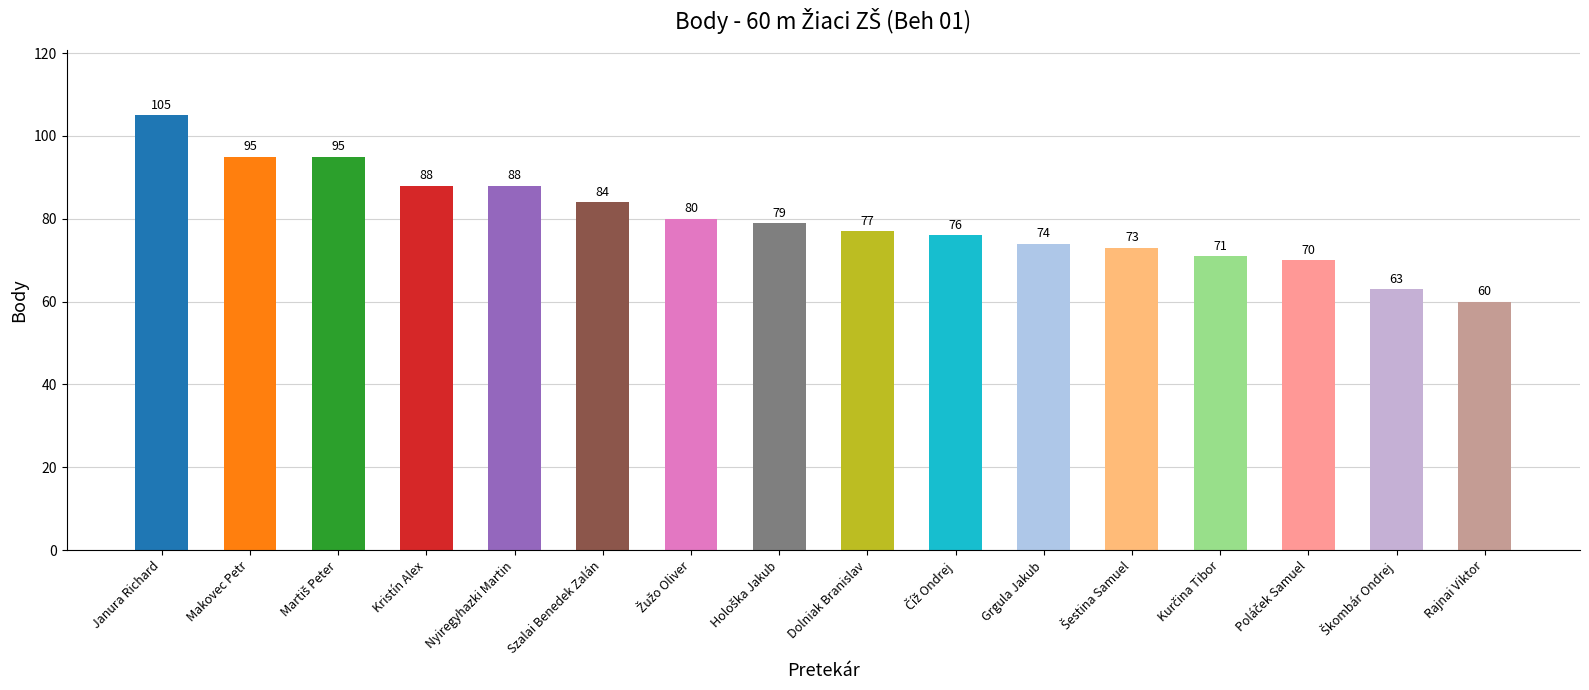

What is the value of the 3rd bar from the left?

95